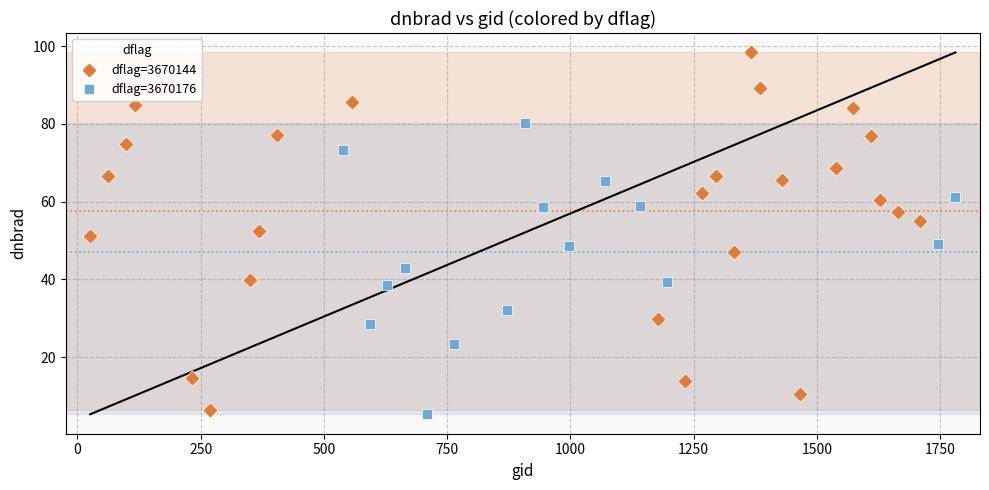

Which series reaches the maximum Y coordinate?

dflag=3670144